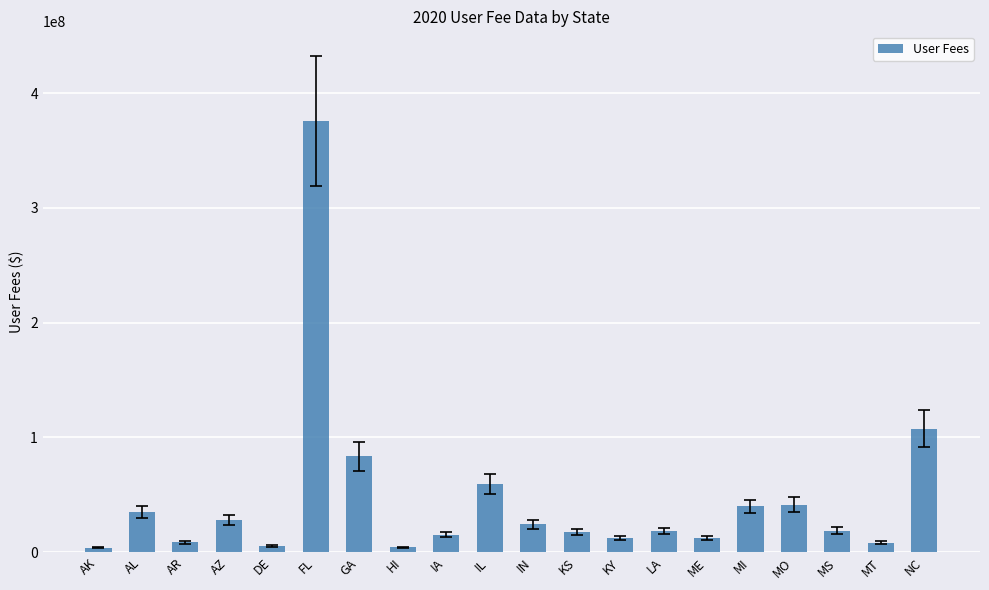

Is it true that the value at IN is 4952927.8?

False